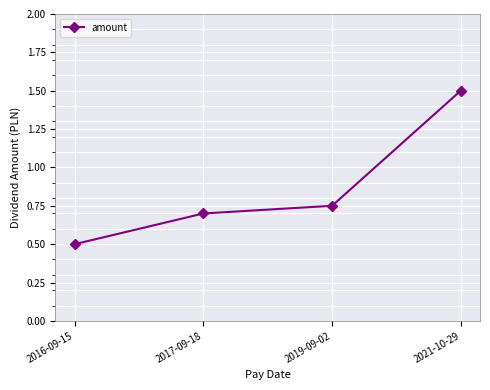

List the labels in order of value, smallest first.

2016-09-15, 2017-09-18, 2019-09-02, 2021-10-29